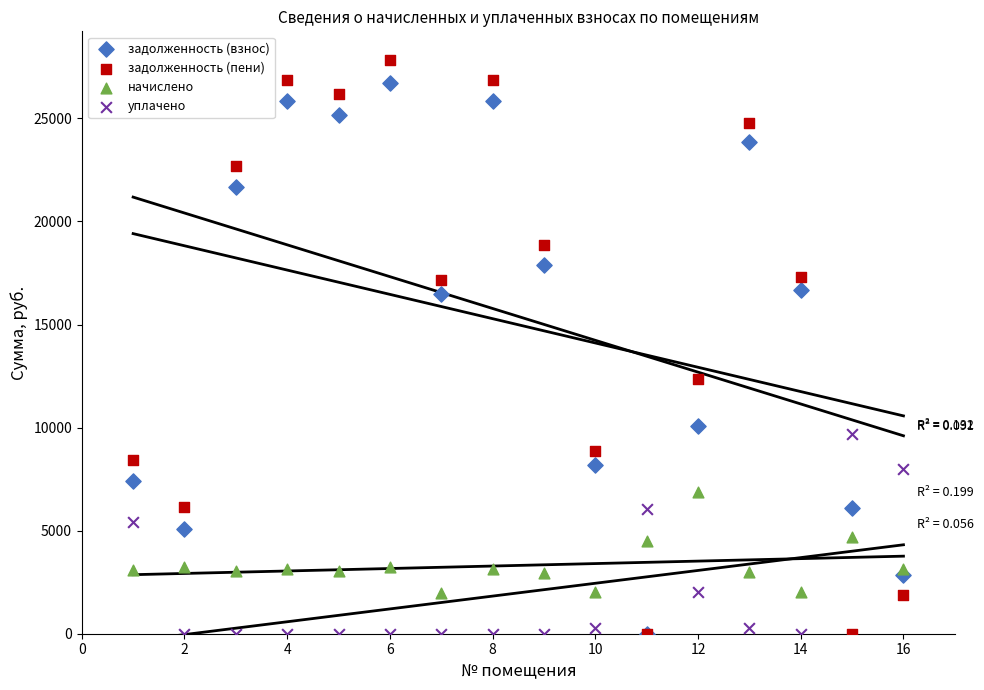

Which series has the widest spread of Y values?

задолженность (пени)